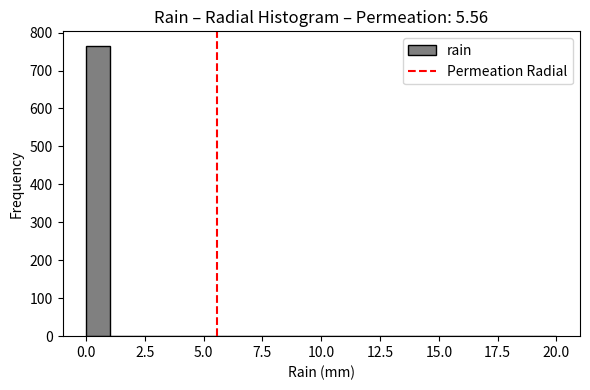

Around what value on the x-axis is the tallest bar? Give the approximate position of its centre, as read against the axis.

0.5